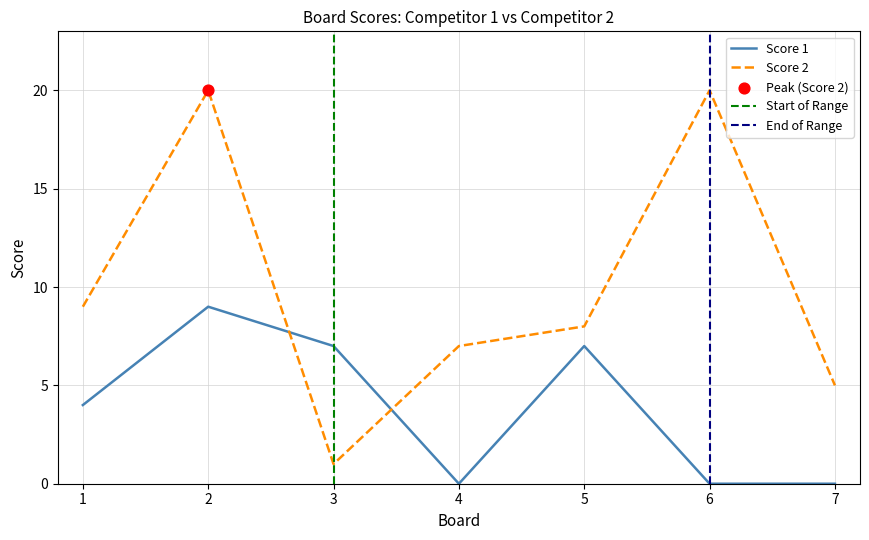

Is the value of Score 1 at 5 greater than the value of Score 2 at 5?

No